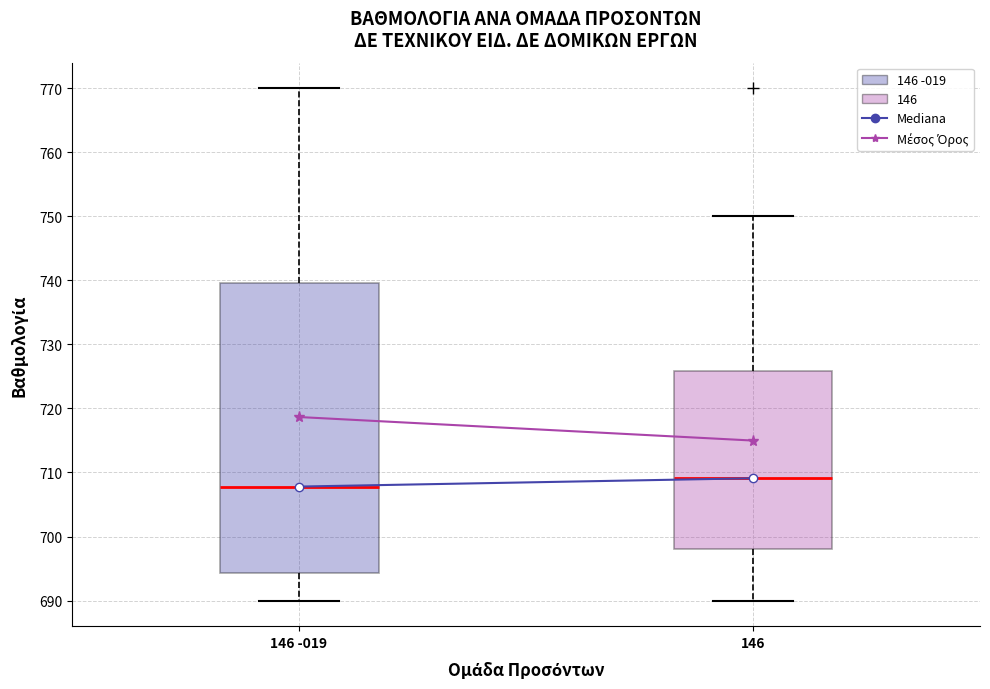

Which box's median line is the lowest?

146 -019